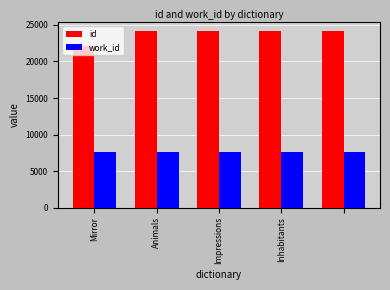

What is the average value of the id series?

23769